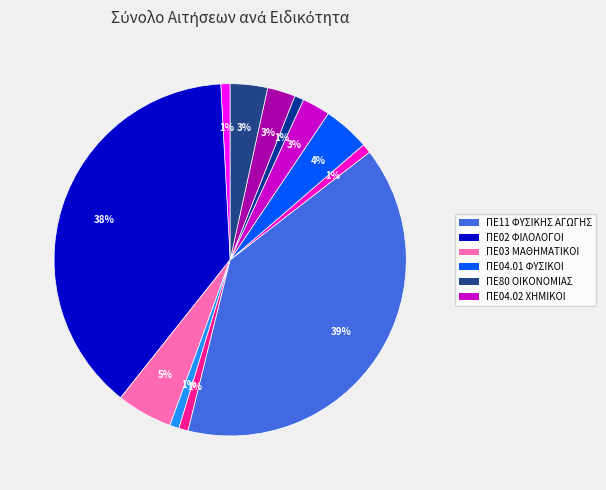

Is there any slice that represents more than half of the pie?

No